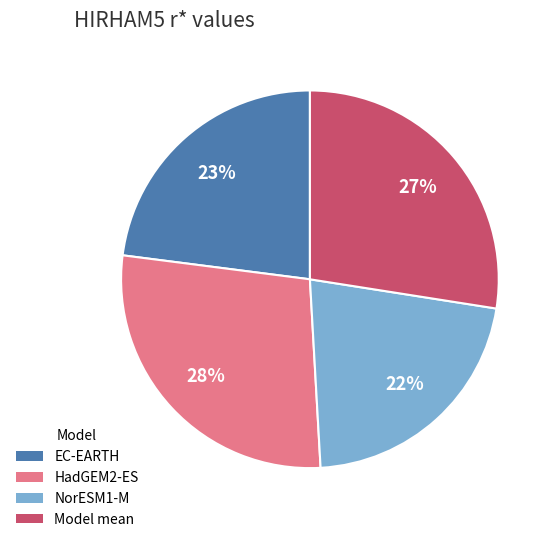

Which category has the smallest portion of the pie?

NorESM1-M